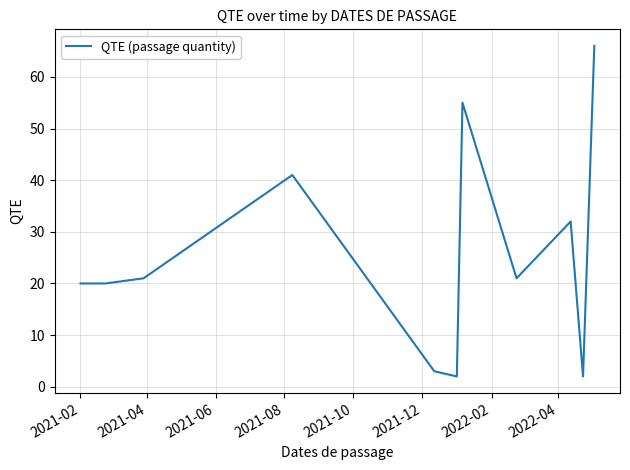

What is the maximum value shown in the chart?

66